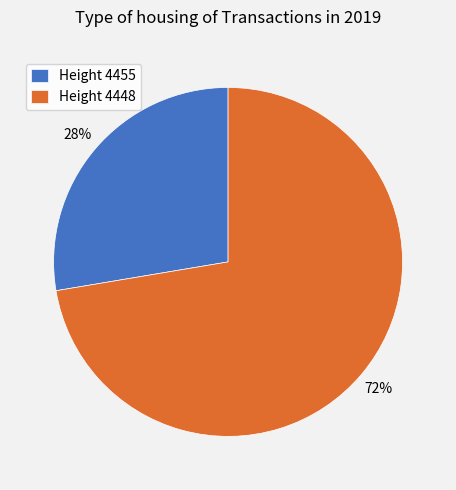

Combined, do Height 4455 and Height 4448 account for over 50%?

Yes